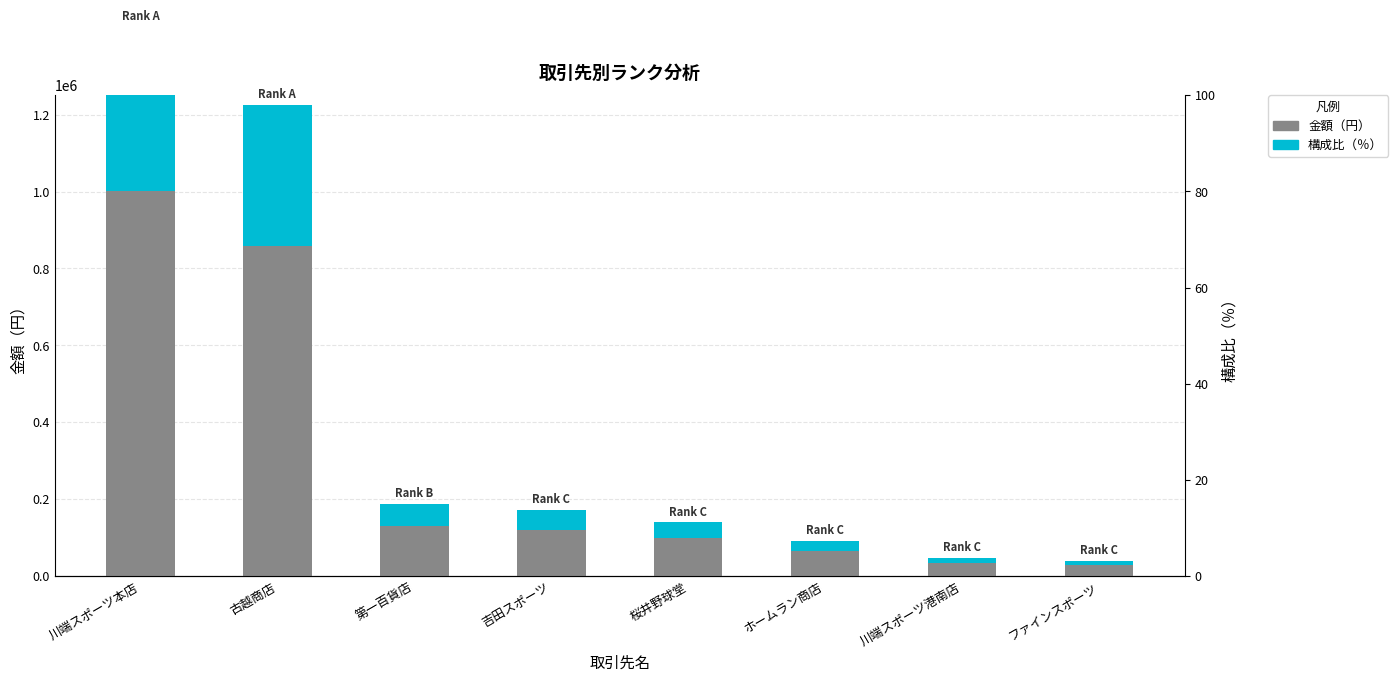

Reading right to left, list all the values displayed in this chart.

金額（円）: ファインスポーツ=27540.0	川端スポーツ港南店=33620.0	ホームラン商店=64530.0	桜井野球堂=98010.0	吉田スポーツ=120810.0	第一百貨店=131520.0	古越商店=858280.0	川端スポーツ本店=1000370.0
構成比（％）: ファインスポーツ=11800.4	川端スポーツ港南店=14405.6	ホームラン商店=27650.0	桜井野球堂=41995.6	吉田スポーツ=51765.0	第一百貨店=56354.0	古越商店=367758.1	川端スポーツ本店=428641.2